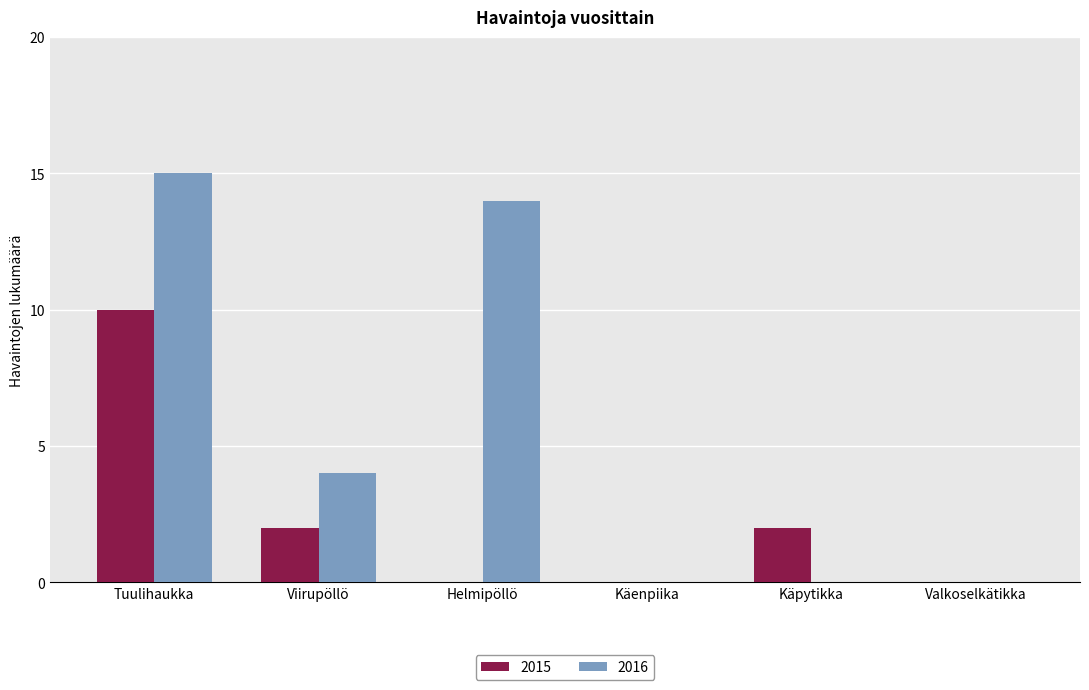

At which label does 2016 first exceed 4?

Tuulihaukka